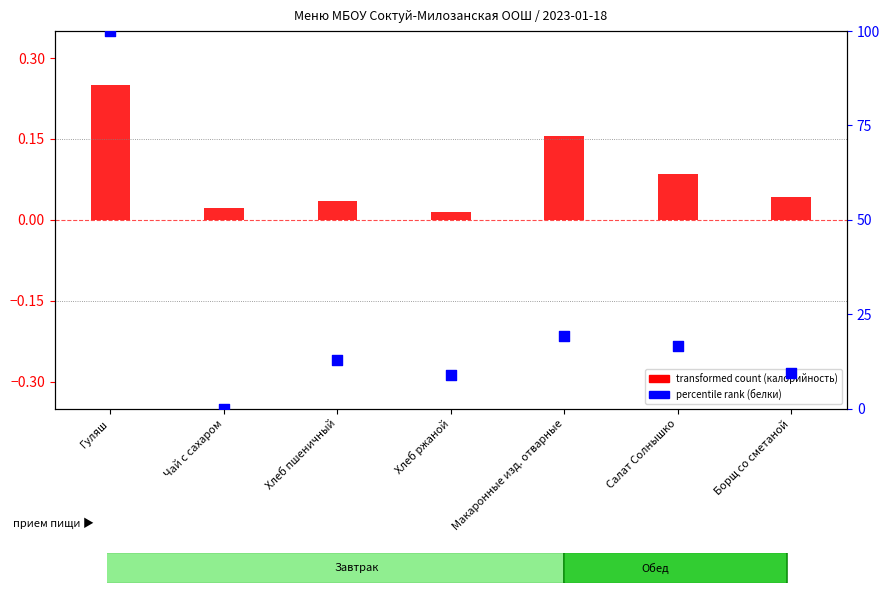

Is the value of transformed count (калорийность) at Хлеб ржаной greater than the value of percentile rank (белки) at Чай с сахаром?

Yes